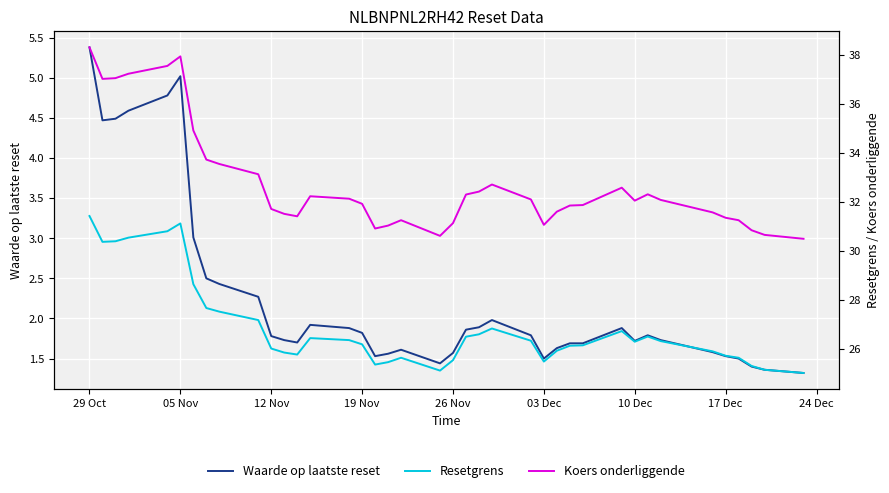

At which label does Resetgrens first exceed 26?

29 Oct